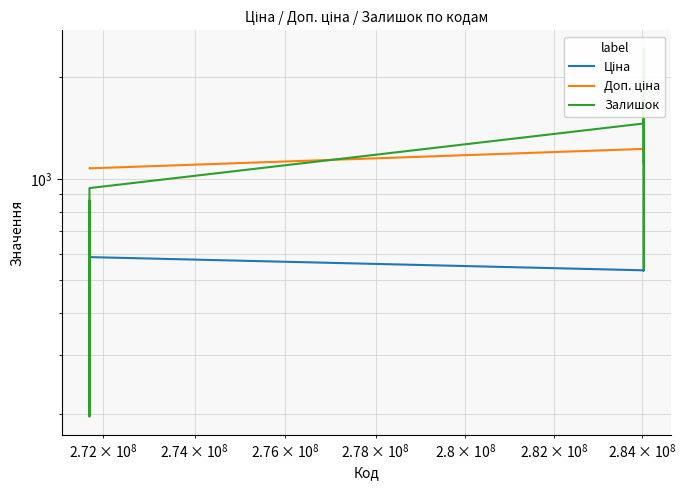

What are all the series names shown in the legend?

Ціна, Доп. ціна, Залишок